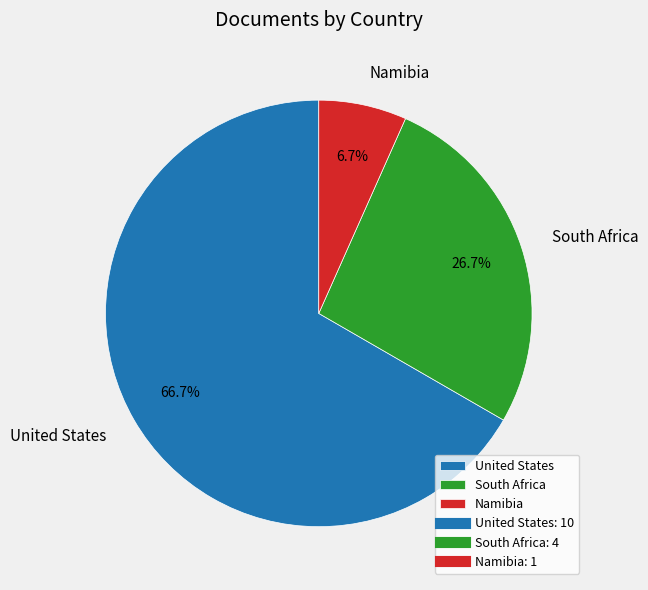

What percentage is the Namibia slice, to the nearest percent?

7%